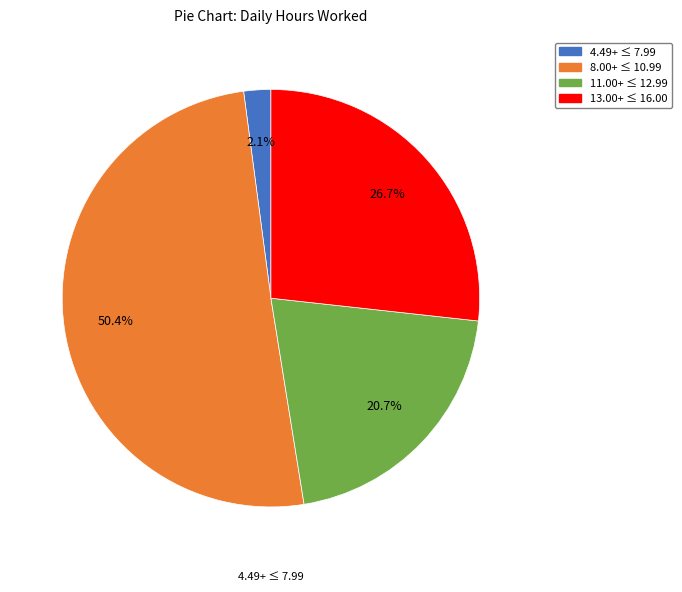

Is there a majority slice in this chart?

Yes